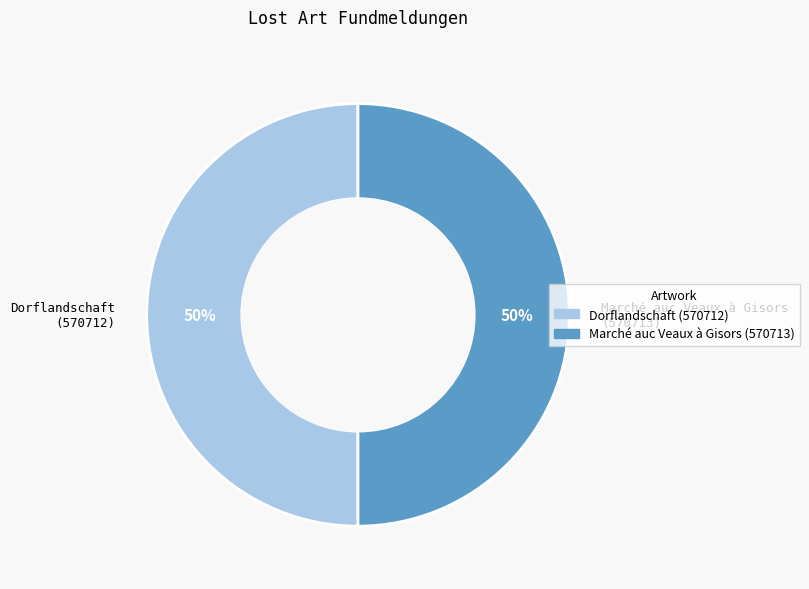

Do Dorflandschaft and Marché auc Veaux à Gisors together represent more than half of the pie?

Yes